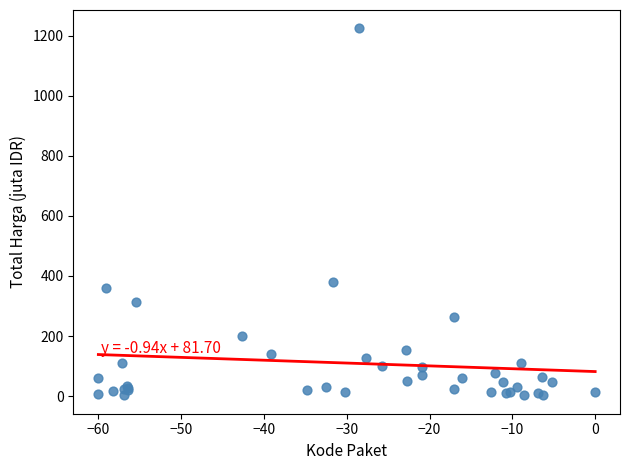

What Y value in the scatter plot is closest to 613?

379.1